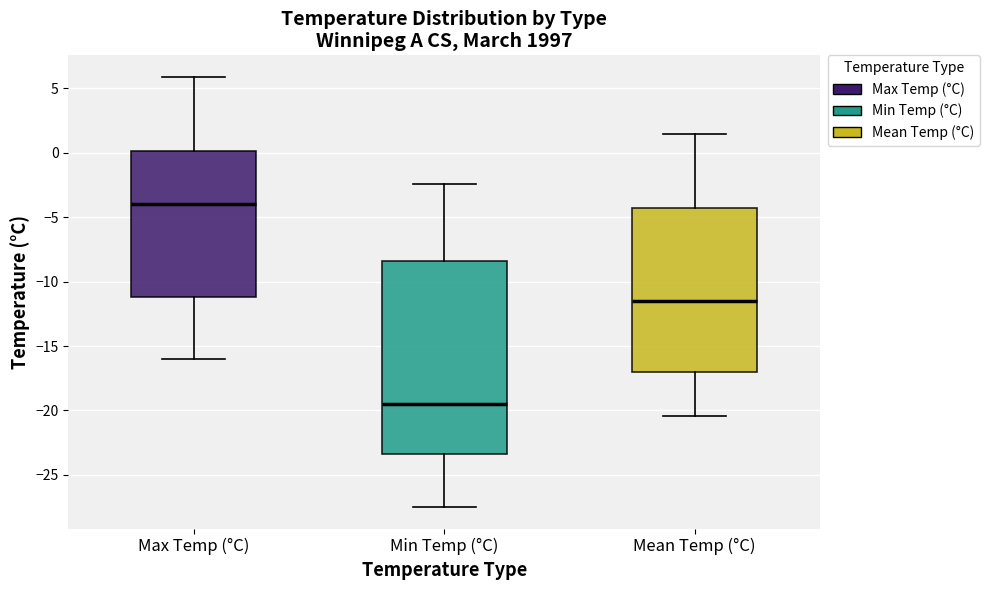

Where does the upper whisker of the box for Min Temp (°C) end on the y-axis? The values are not printed on the chart, so give them approximately, as read against the axis.

-2.5